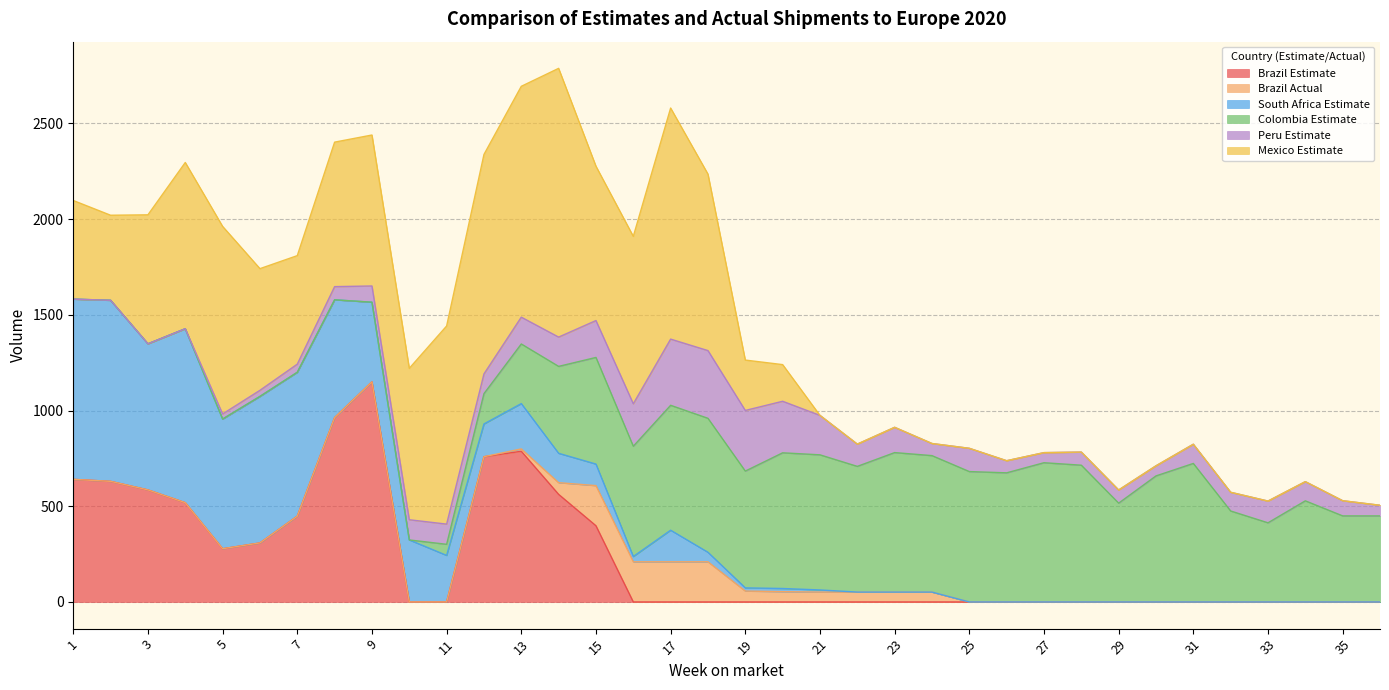

Which series ends up on top after the final intersection of Peru Estimate and Mexico Estimate?

Peru Estimate